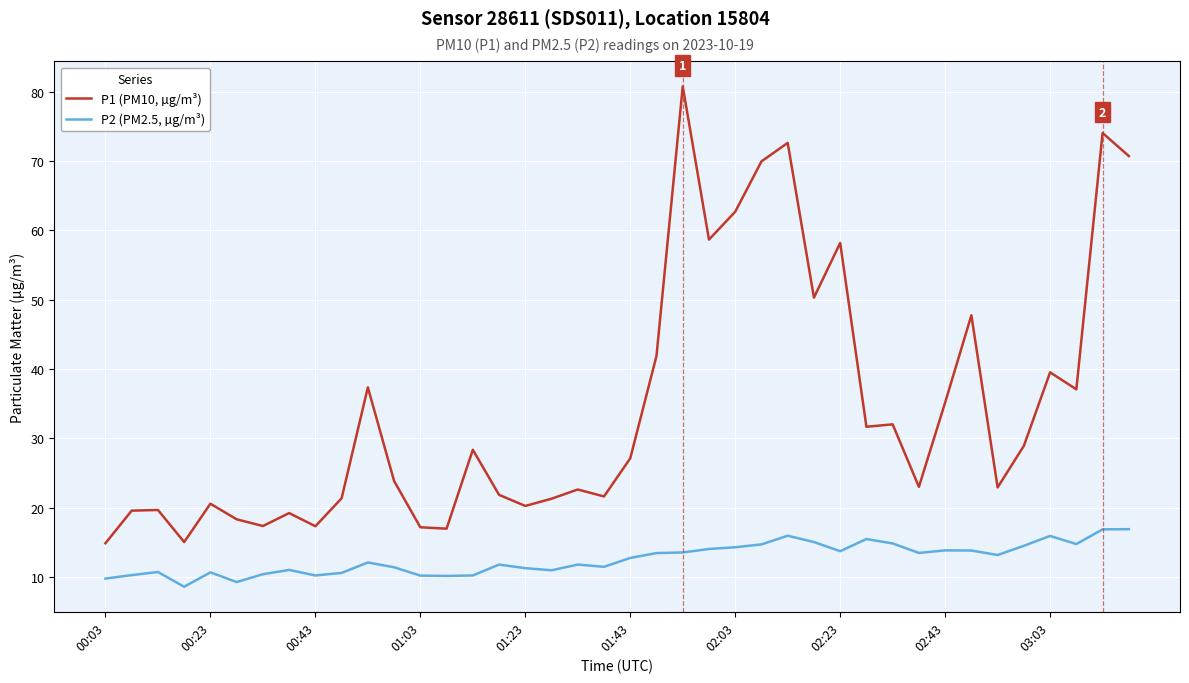

Which series has the largest total across all categories?

P1 (PM10, µg/m³)